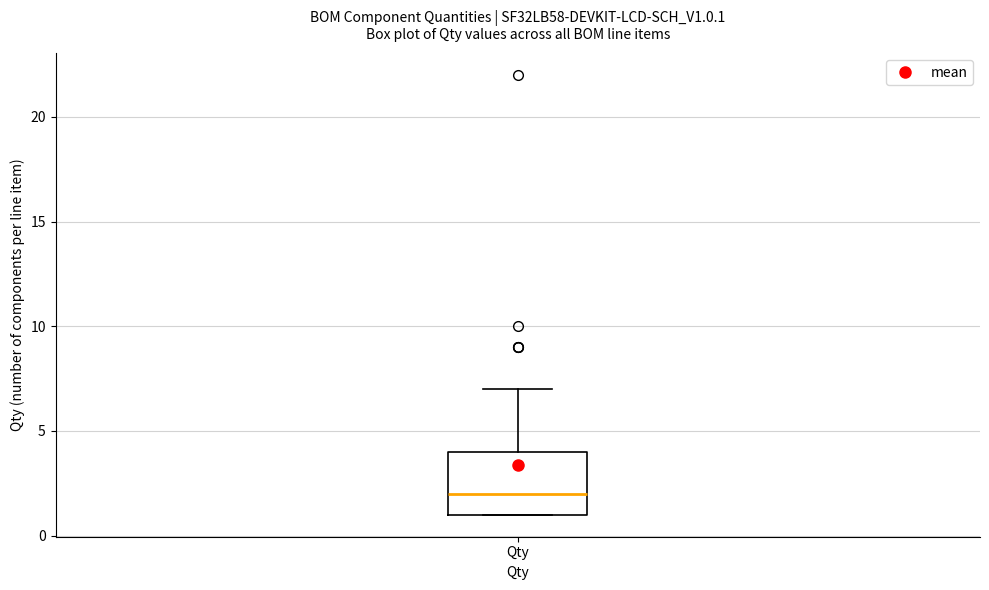

Transcribe this box plot: give where the median line is, the range the box spans, and where the two whiskers end, as read against the y-axis. The values are not printed on the chart, so give them approximately, as read against the axis.

median 2, box 1 to 4, whiskers 1 to 7